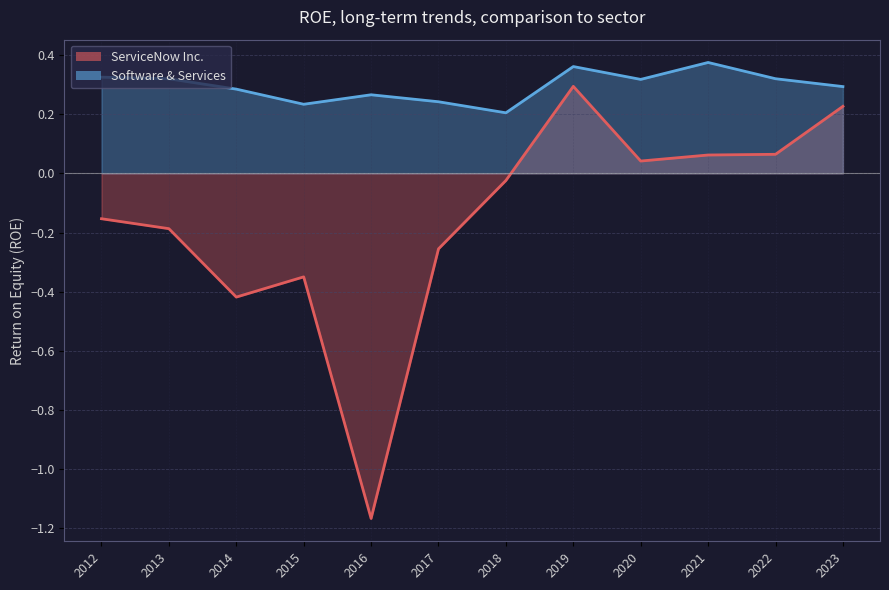

What is the value of the ServiceNow Inc. point at the 1st from the left?

-0.2